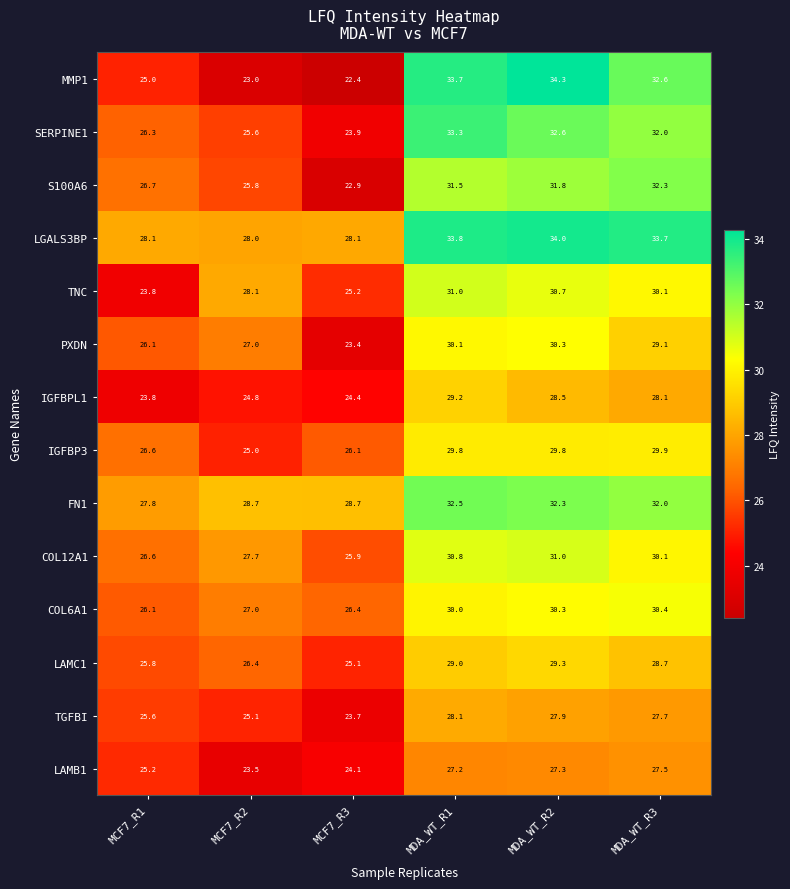

Which series has the largest range (max minus min)?

MMP1